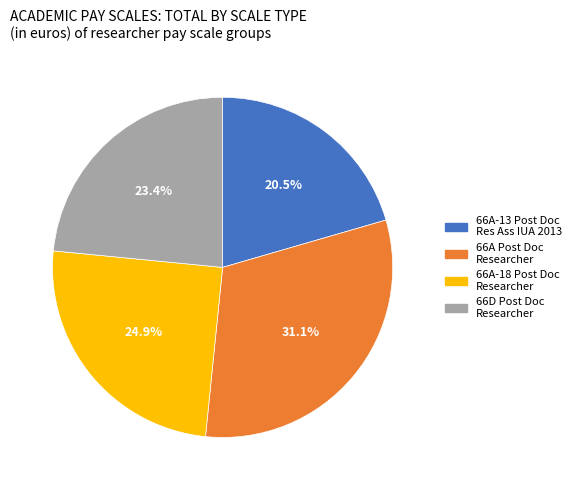

Does any single category account for the majority?

No